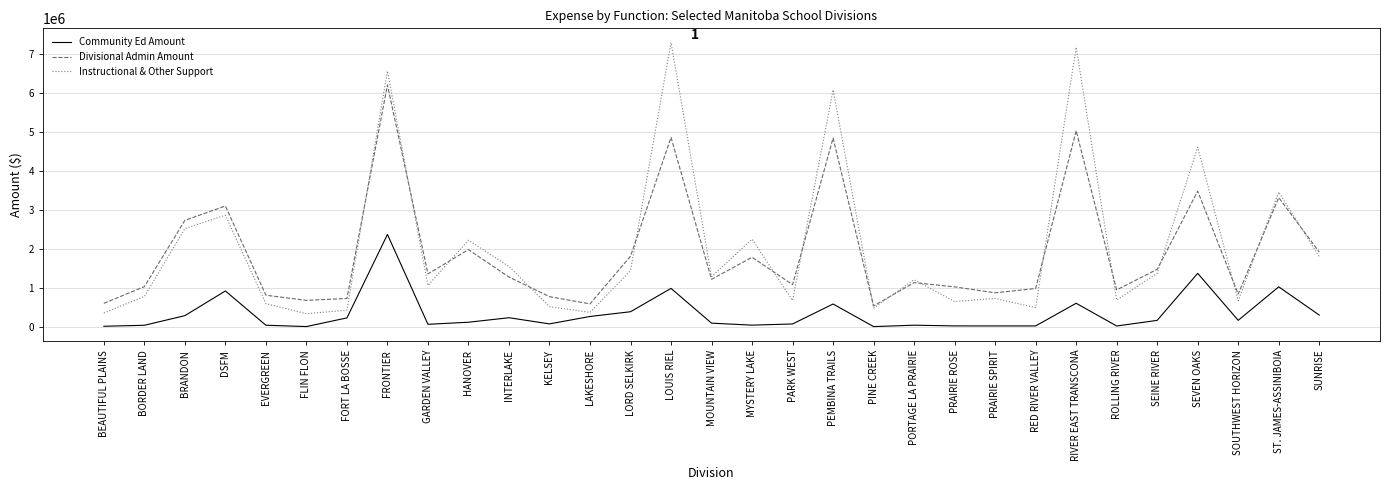

At which category does Divisional Admin Amount reach its first local peak?

DSFM